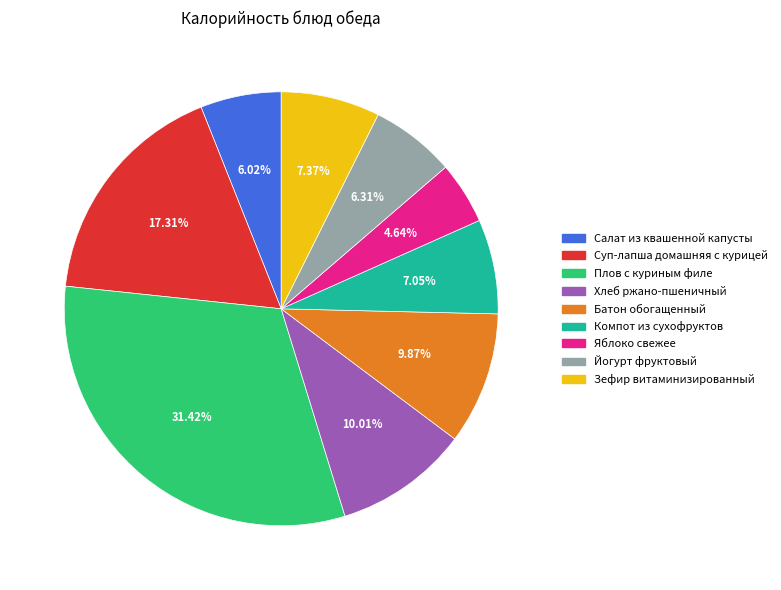

Count the number of slices in the pie.

9